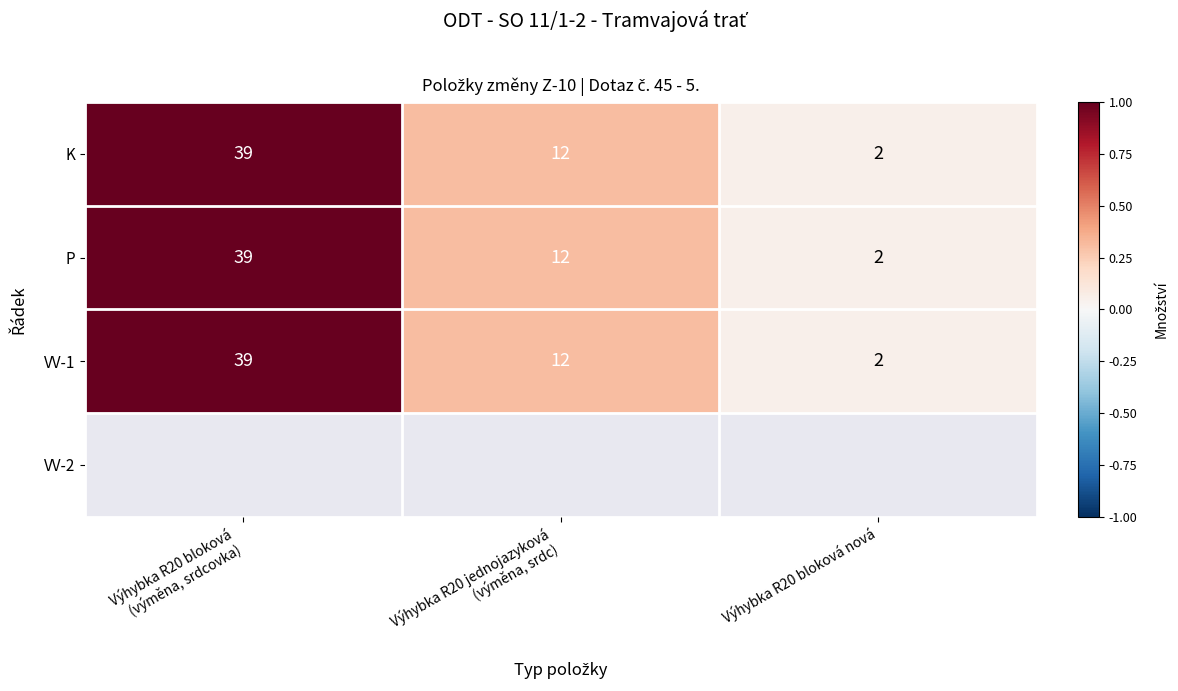

How many VV-1 values are between 2 and 39?

3